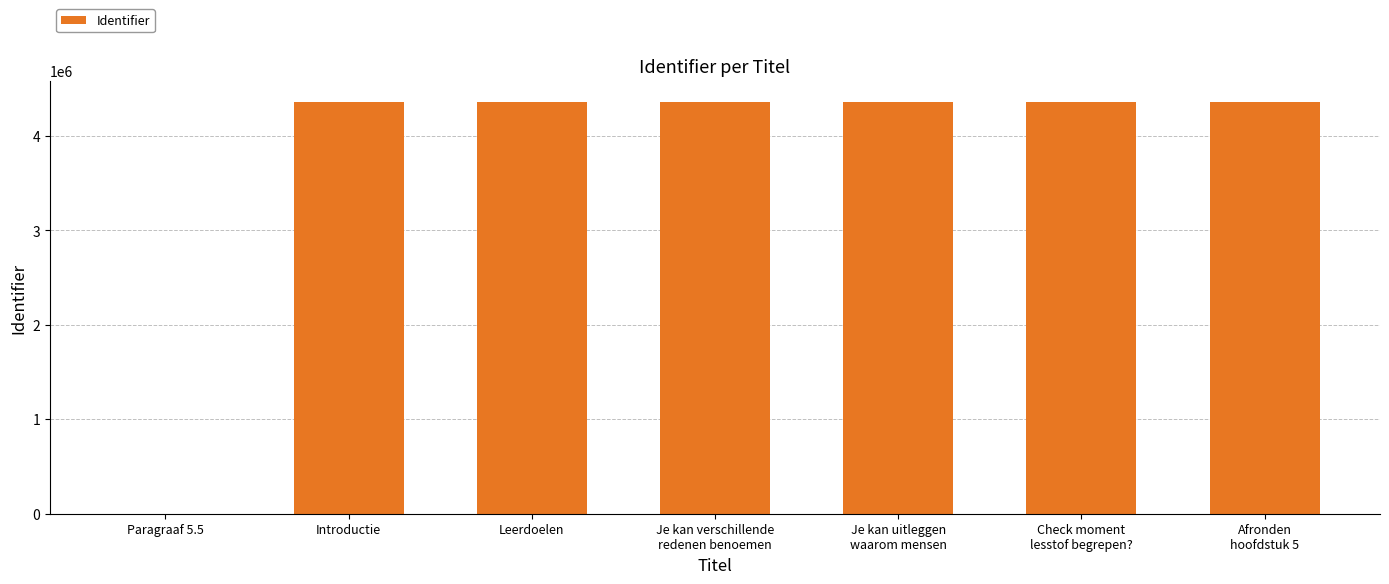

True or false: the data shows 0 at Paragraaf 5.5.

True